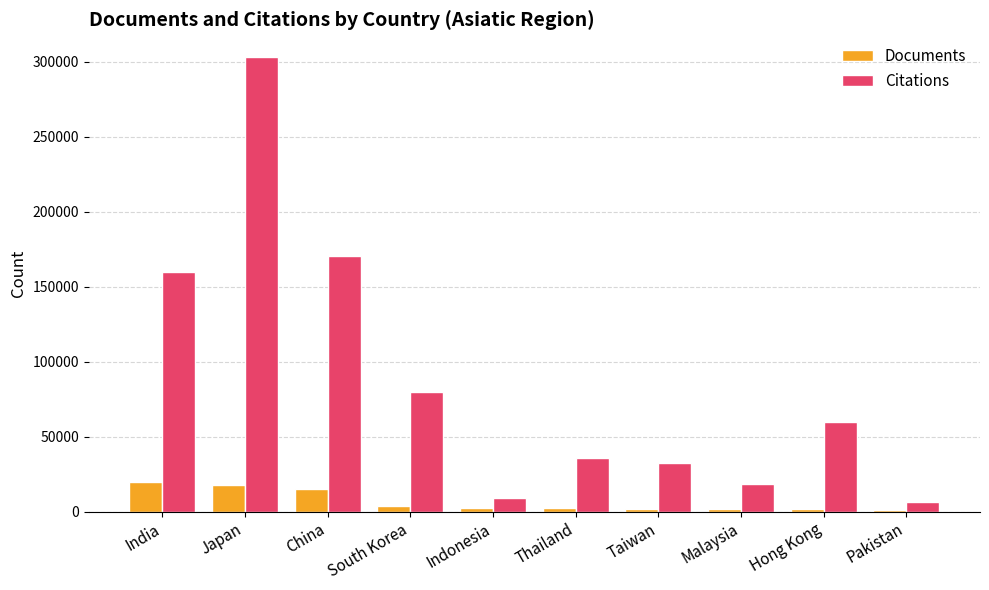

Is the value of Documents at Taiwan greater than the value of Citations at China?

No